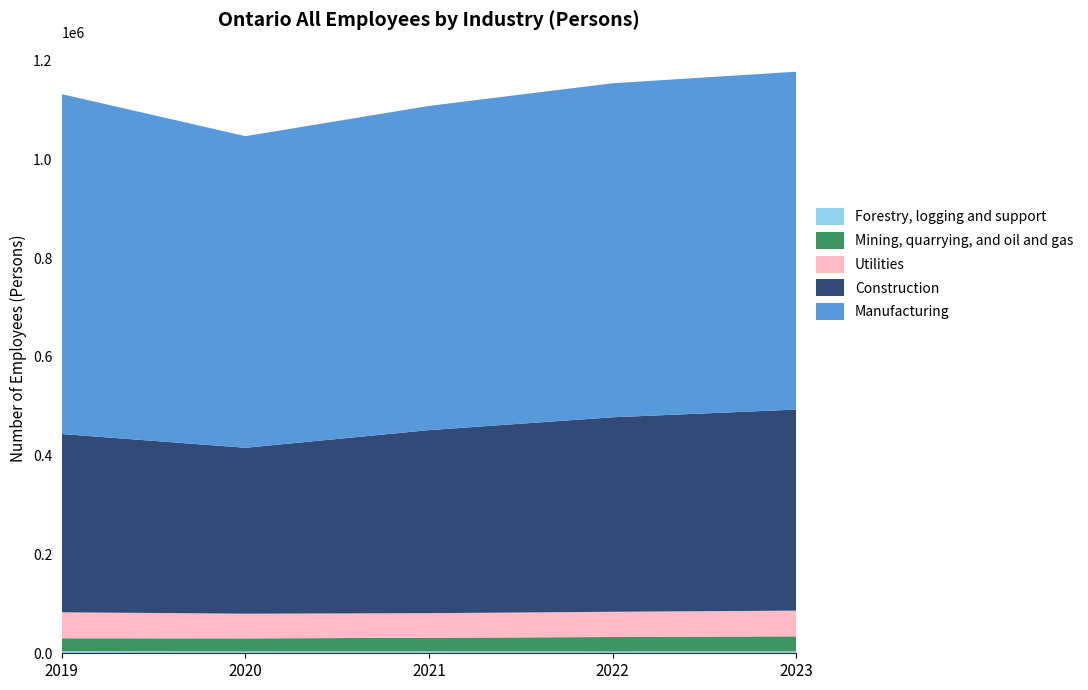

Reading left to right, list all the values displayed in this chart.

Forestry, logging and support: 4163	3708	3832	3677	3867
Mining, quarrying, and oil and gas: 26263	26468	27550	29288	30456
Utilities: 52576	50012	49815	51084	52083
Construction: 360984	335942	370686	393824	407121
Manufacturing: 688195	631014	656493	676439	684135